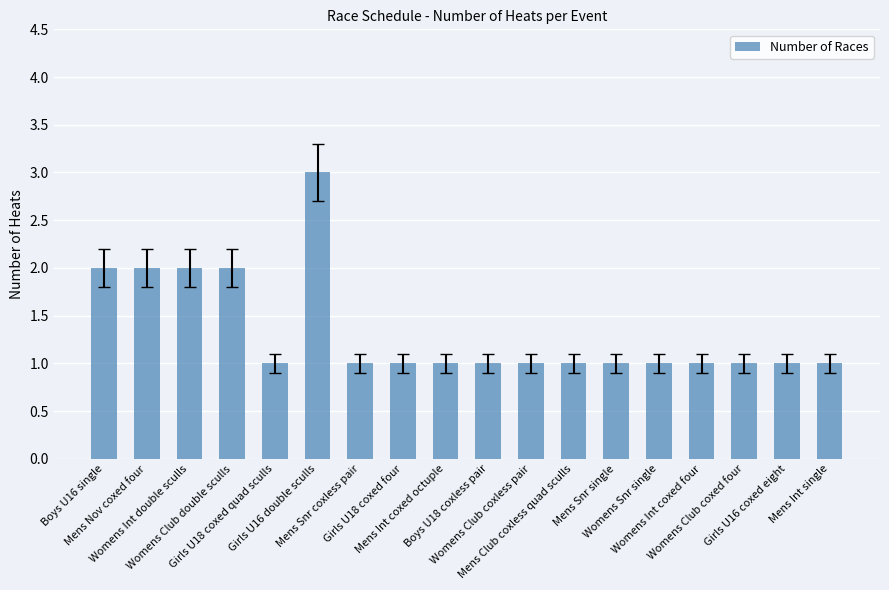

Reading left to right, extract all data points from this chart.

Boys U16 single=2	Mens Nov coxed four=2	Womens Int double sculls=2	Womens Club double sculls=2	Girls U18 coxed quad sculls=1	Girls U16 double sculls=3	Mens Snr coxless pair=1	Girls U18 coxed four=1	Mens Int coxed octuple=1	Boys U18 coxless pair=1	Womens Club coxless pair=1	Mens Club coxless quad sculls=1	Mens Snr single=1	Womens Snr single=1	Womens Int coxed four=1	Womens Club coxed four=1	Girls U16 coxed eight=1	Mens Int single=1